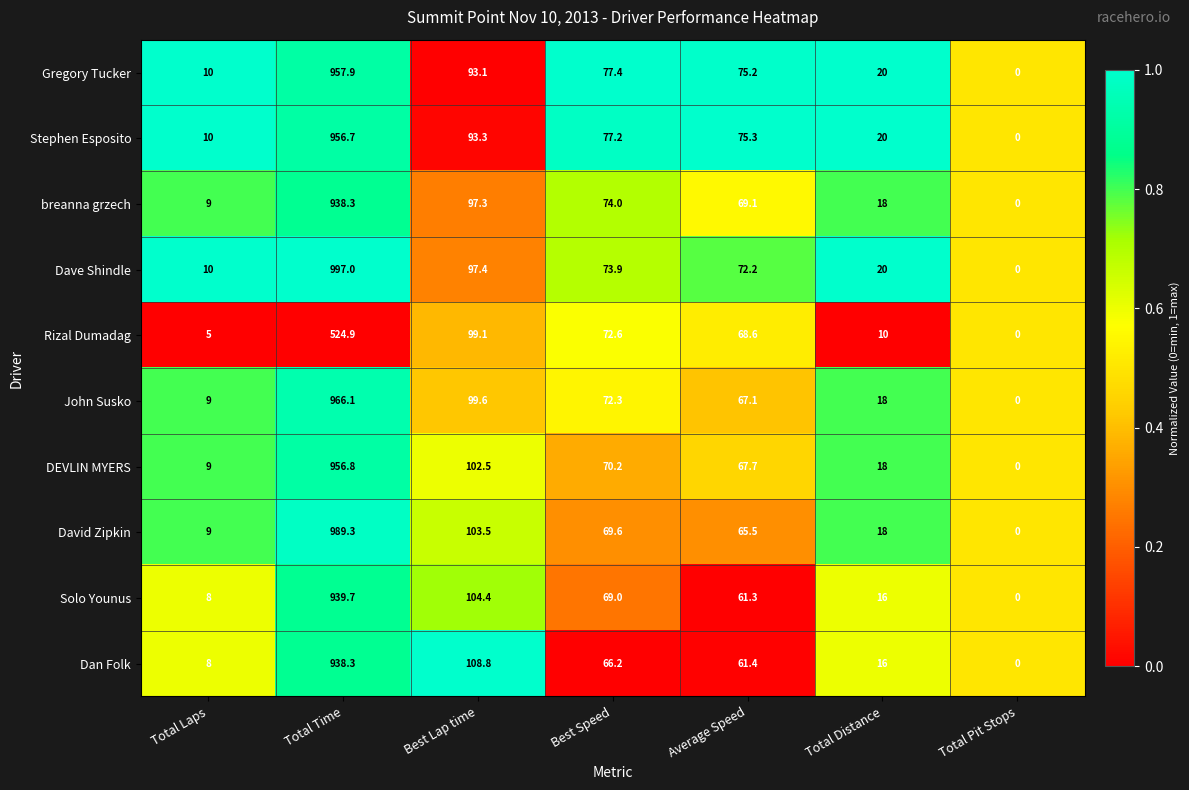

How many categories are shown in the chart?

7